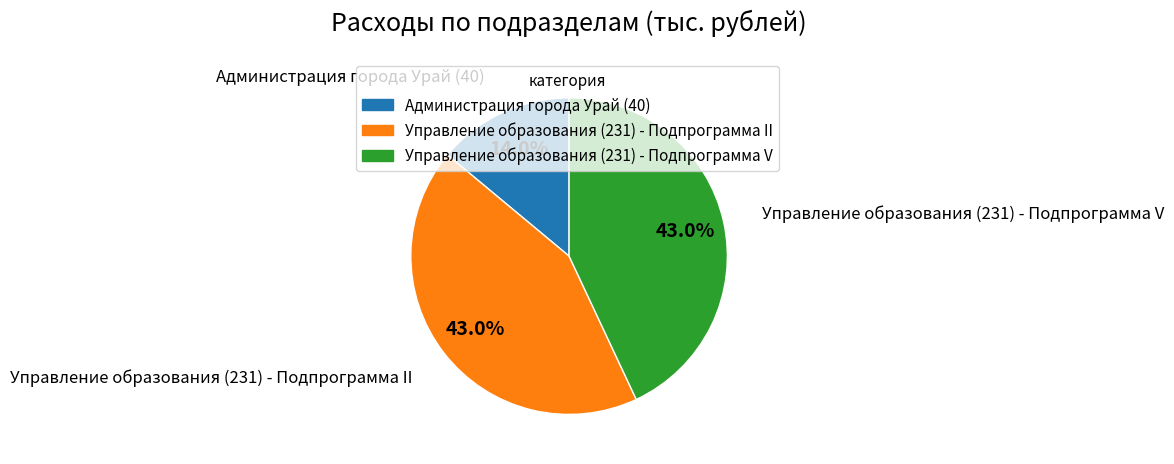

Which category has the smallest portion of the pie?

Администрация города Урай (40)